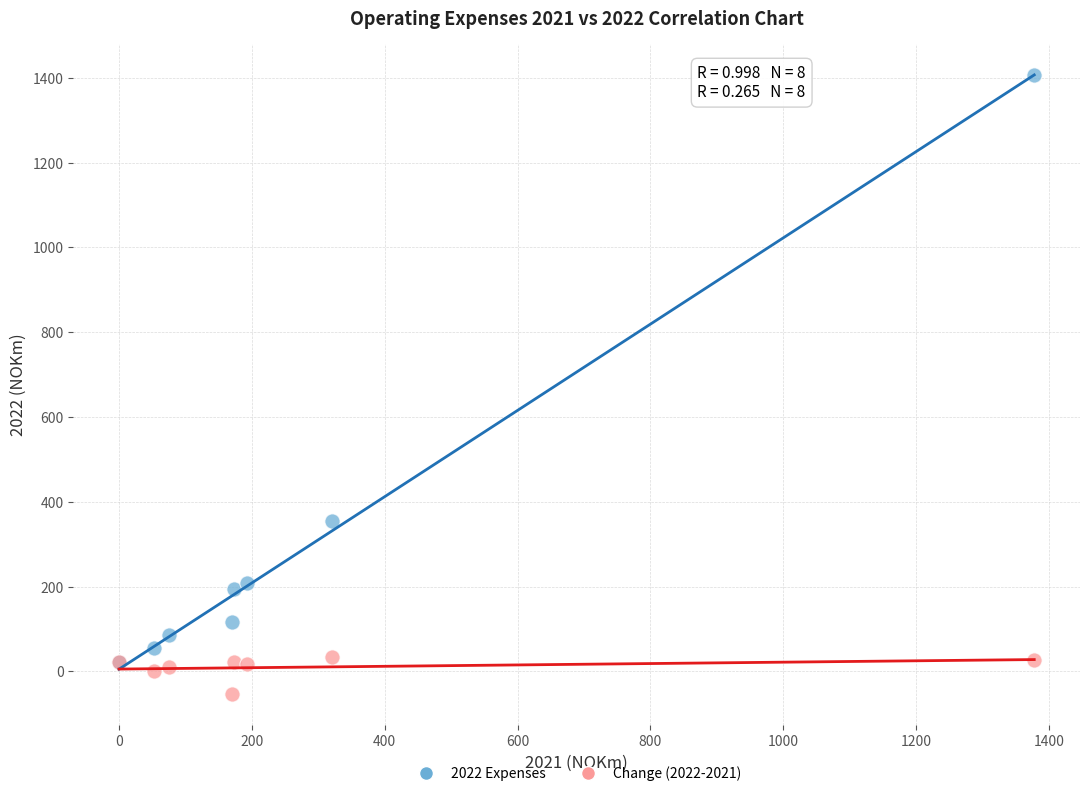

What are all the series names shown in the legend?

2022 Expenses, Change (2022-2021)